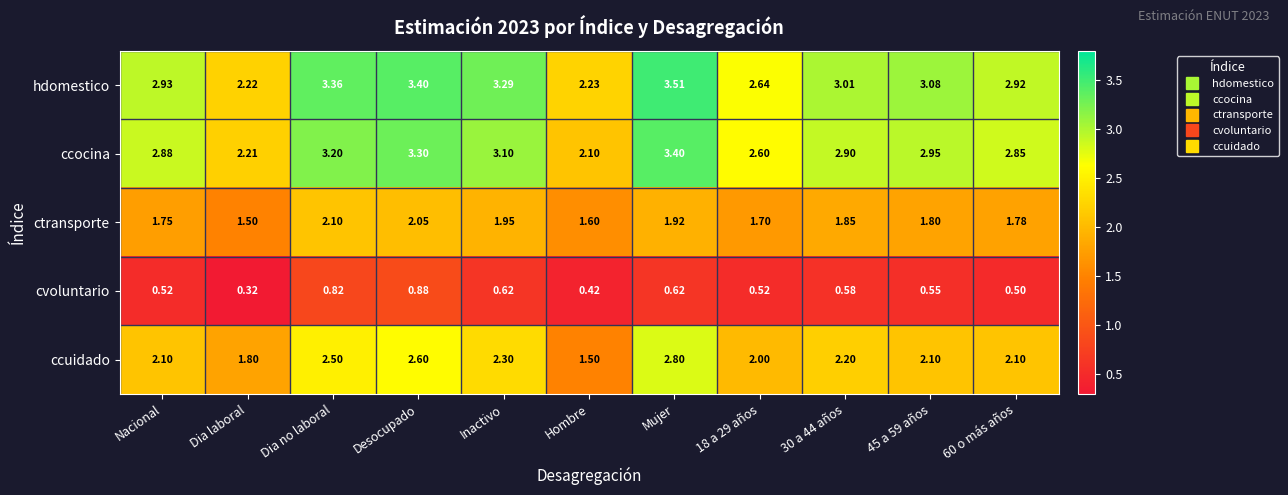

At which category is the sum across all series the highest?

Mujer